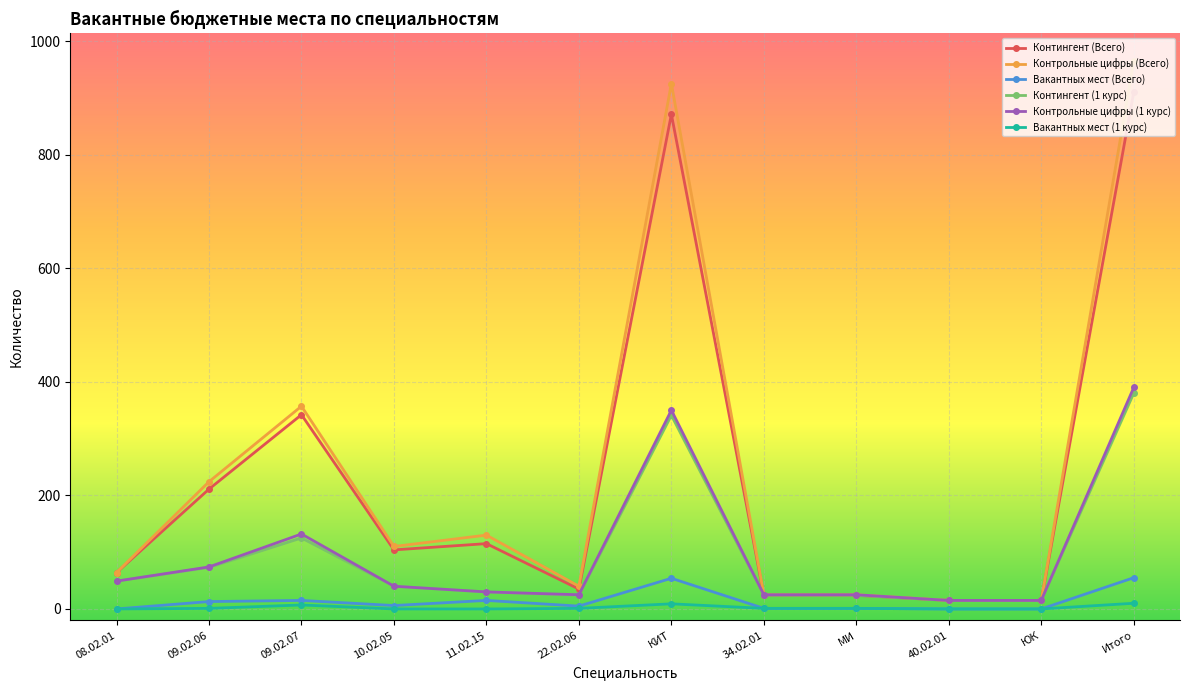

Where is Контрольные цифры (Всего) nearest to the value 490?

09.02.07